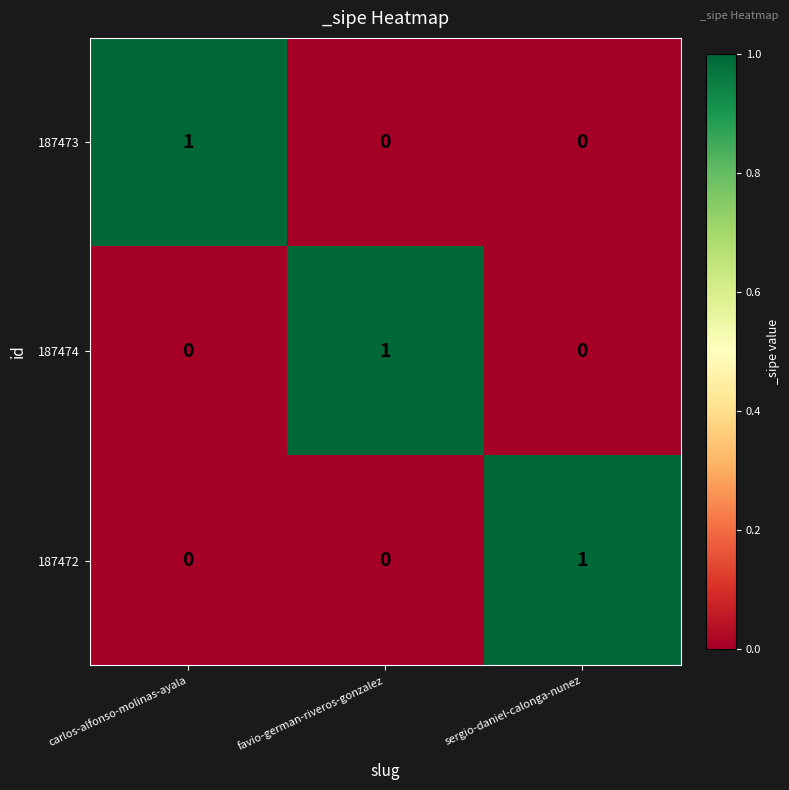

True or false: 187473 has a value of 0 at favio-german-riveros-gonzalez.

True